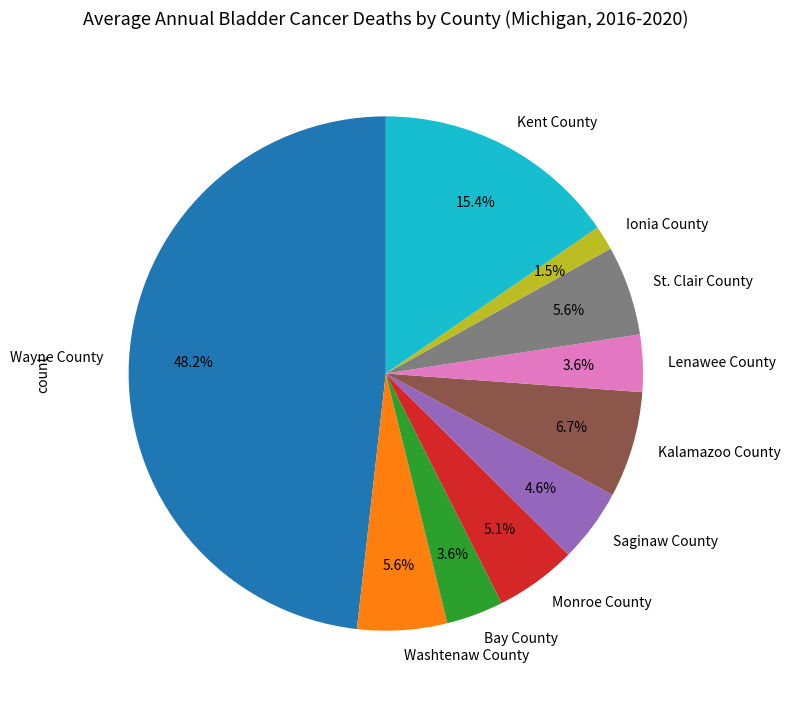

How much of the chart is everything except Ionia County?

98.5%